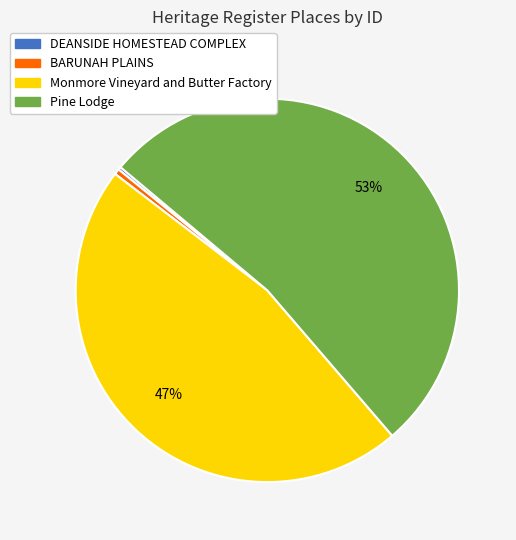

Which slice is the largest?

Pine Lodge